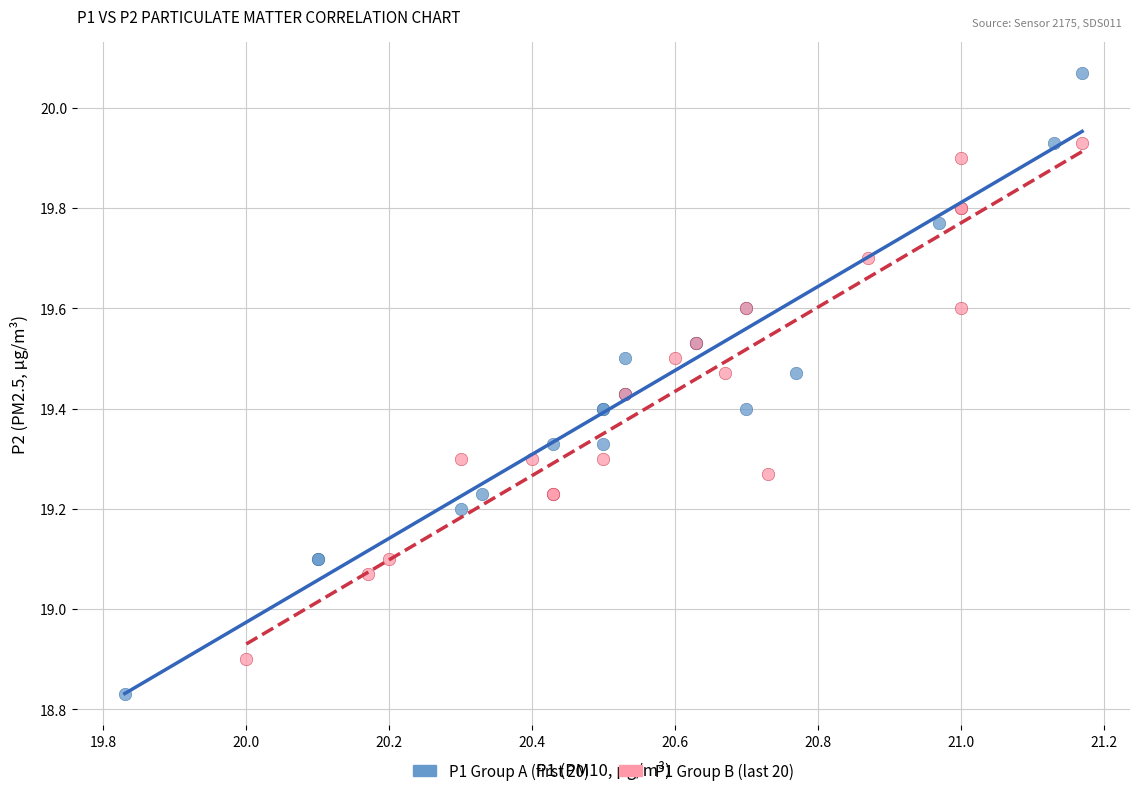

Which series contains the highest Y value?

P1 Group A (first 20)